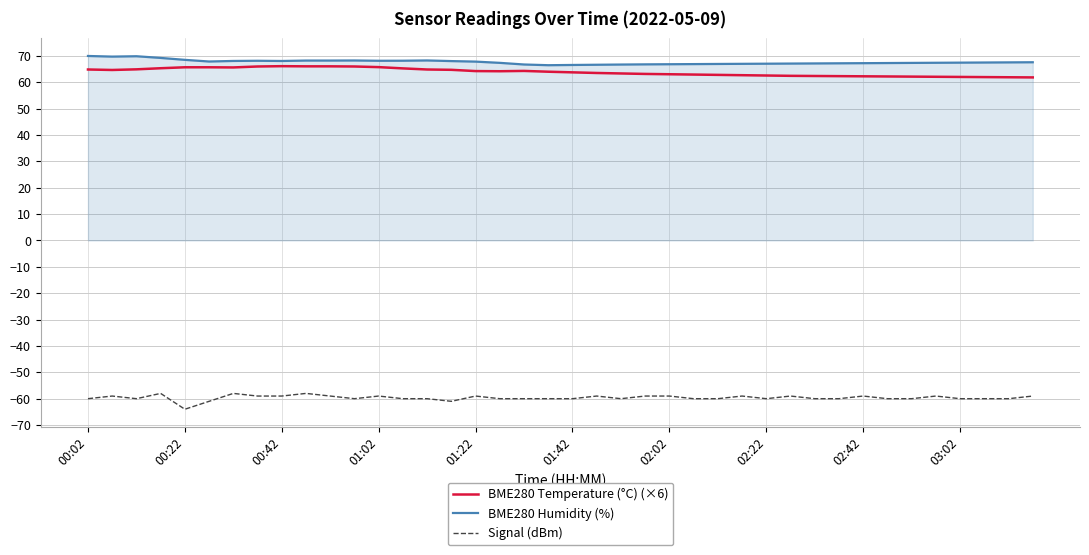

True or false: Signal (dBm) and BME280 Temperature (°C) (×6) intersect in this chart.

False